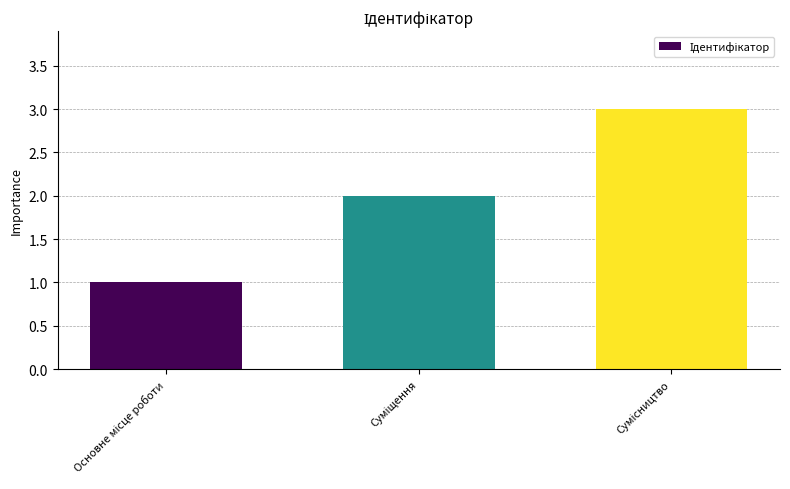

What is the maximum value shown in the chart?

3